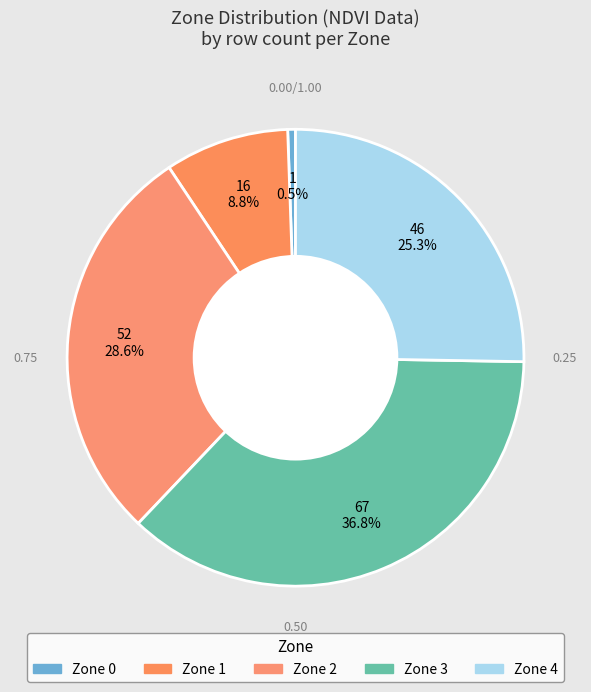

Which slice is the largest?

Zone 3